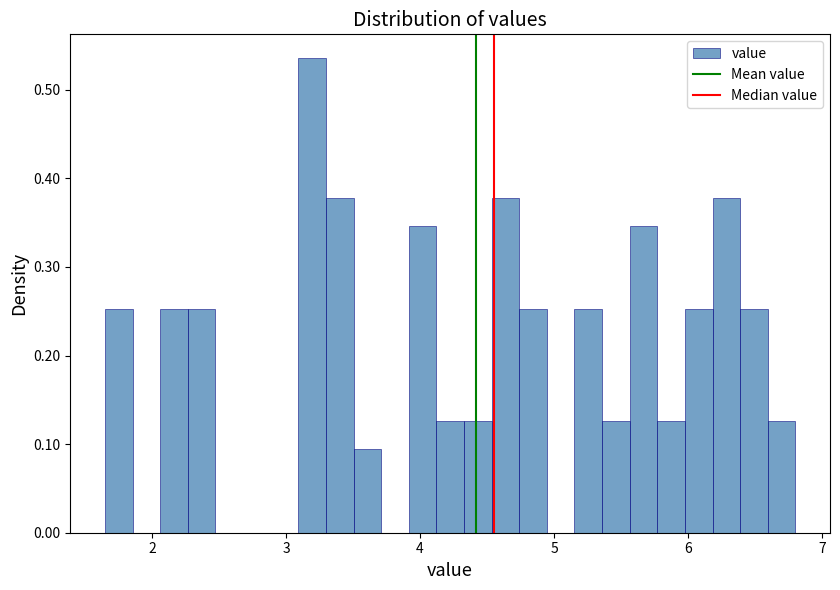

Read against the x-axis, roughly where is the centre of the tallest bar?

3.2